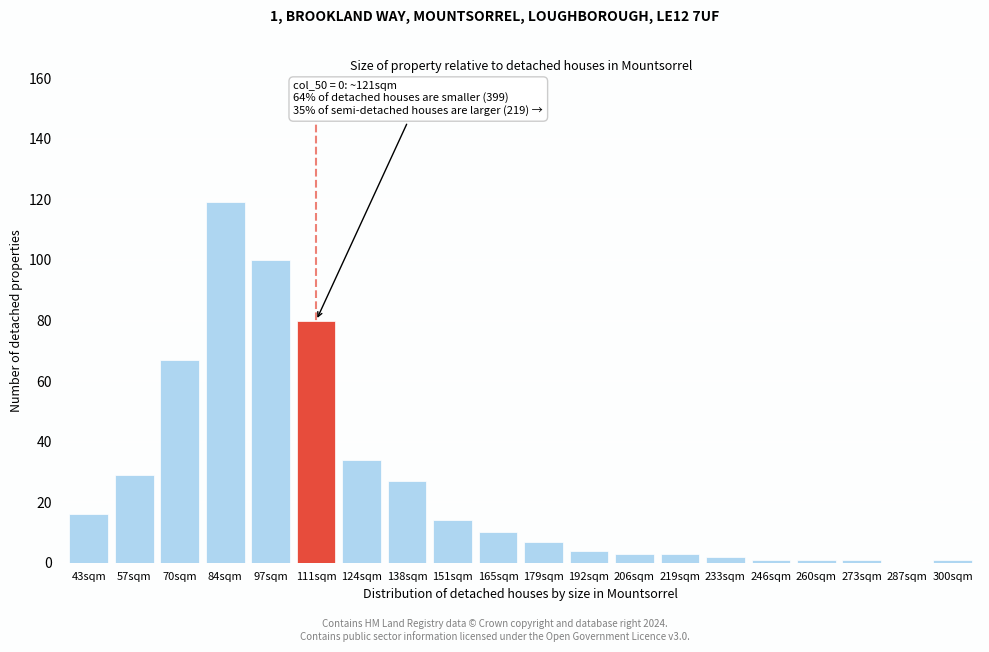

Reading left to right, extract all data points from this chart.

43sqm=16	57sqm=29	70sqm=67	84sqm=119	97sqm=100	111sqm=80	124sqm=34	138sqm=27	151sqm=14	165sqm=10	179sqm=7	192sqm=4	206sqm=3	219sqm=3	233sqm=2	246sqm=1	260sqm=1	273sqm=1	287sqm=0	300sqm=1